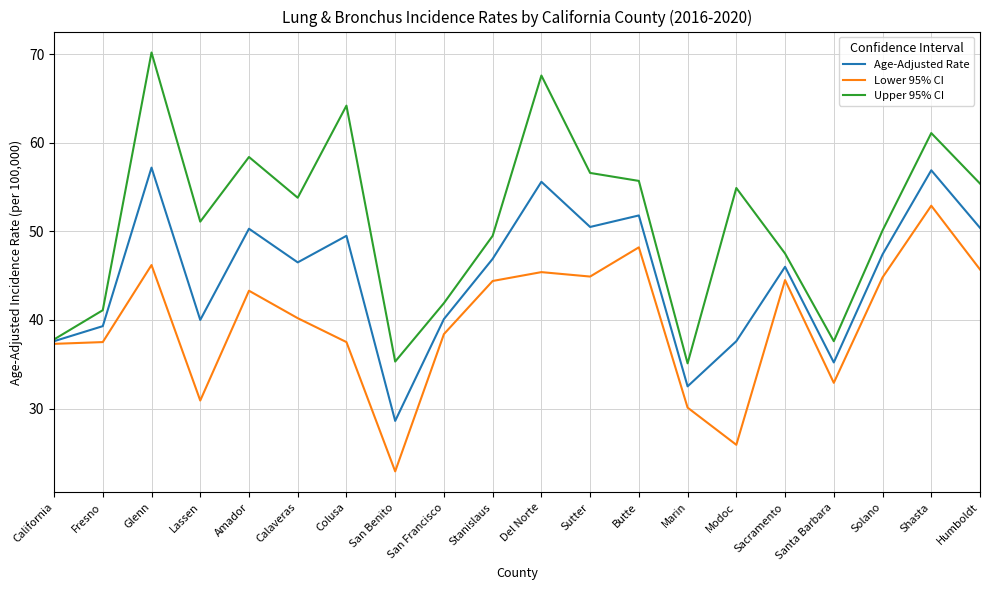

At Santa Barbara, list the series in order from smallest to largest.

Lower 95% CI, Age-Adjusted Rate, Upper 95% CI